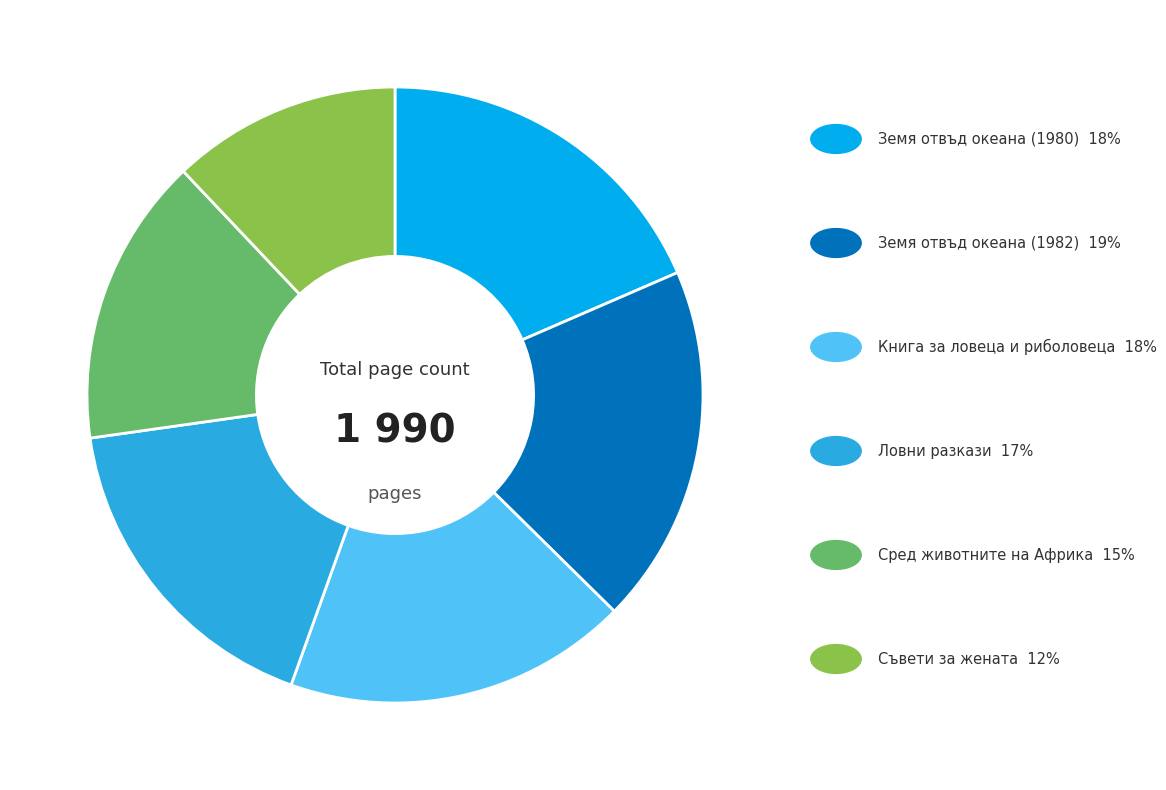

Is there any slice that represents more than half of the pie?

No